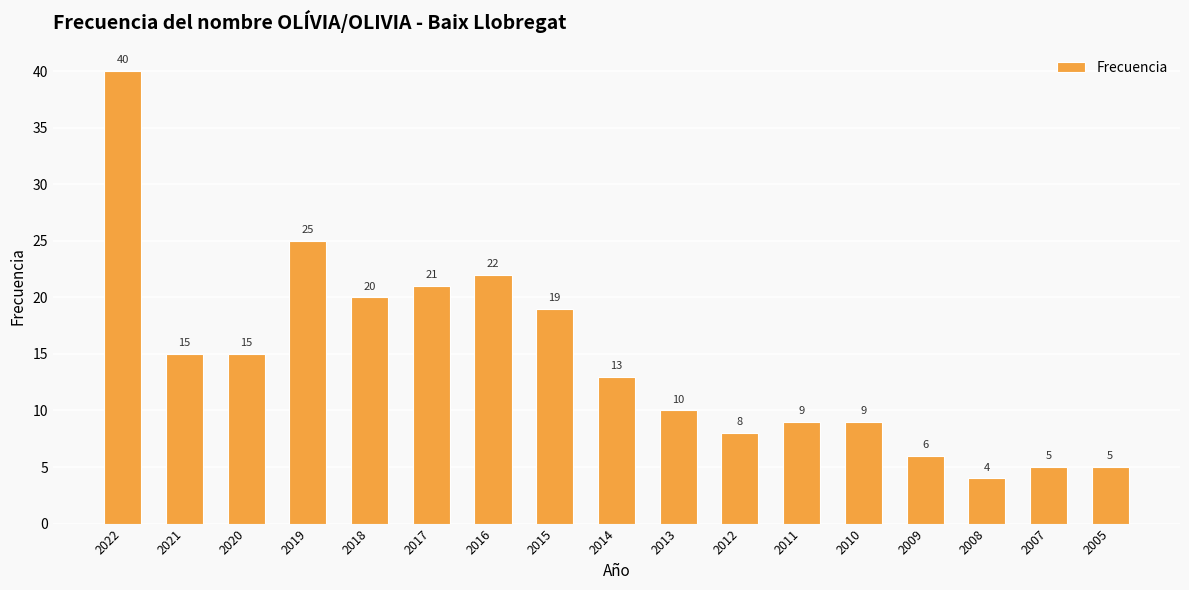

What is the maximum value shown in the chart?

40